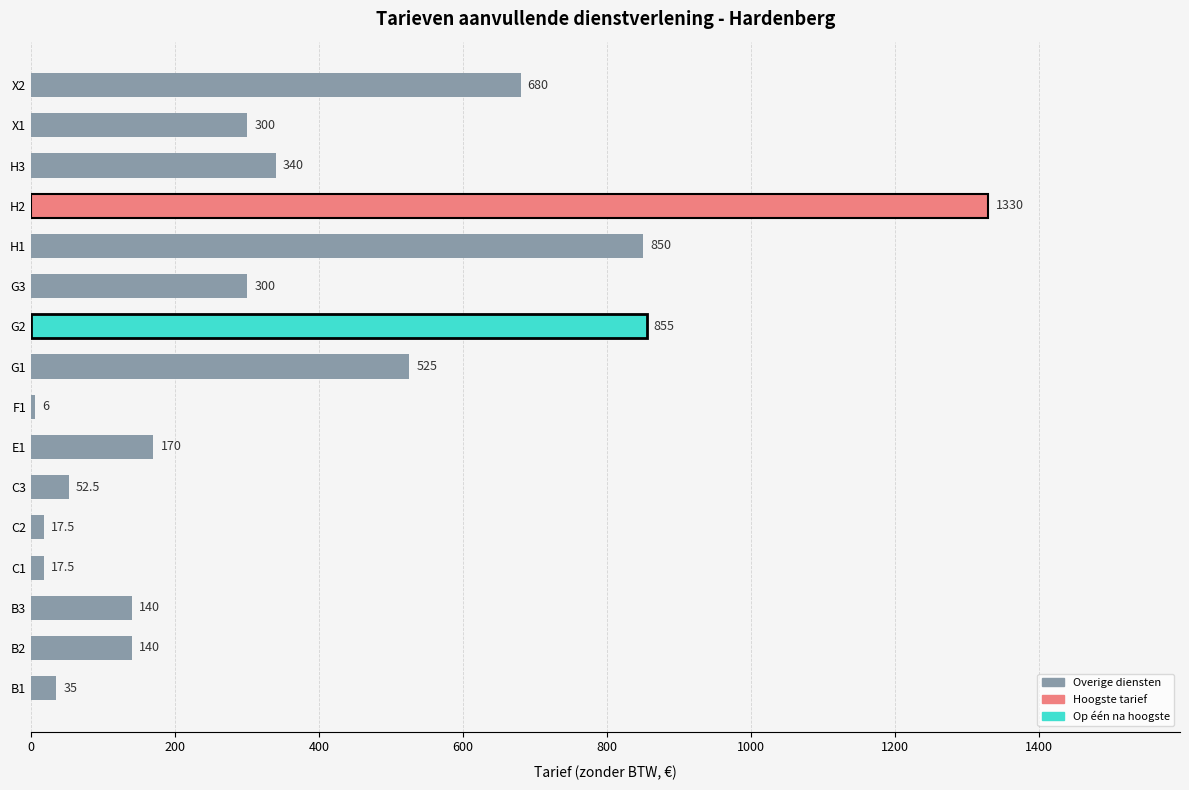

Count the number of categories in the chart.

16